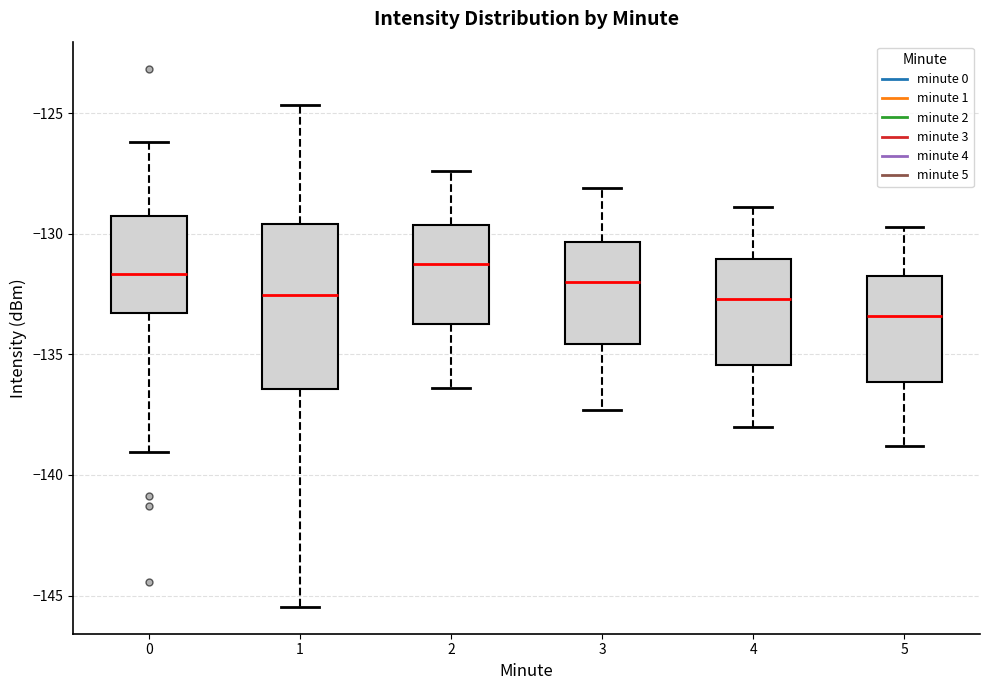

Reading left to right, transcribe this box plot: for each box, give where its median line is, the range the box spans, and where its two whiskers end, as read against the y-axis. The values are not printed on the chart, so give them approximately, as read against the axis.

0: median -131.5, box -133.5 to -129.5, whiskers -139.0 to -126.0
1: median -132.5, box -136.5 to -129.5, whiskers -145.5 to -124.5
2: median -131.0, box -133.5 to -129.5, whiskers -136.5 to -127.5
3: median -132.0, box -134.5 to -130.5, whiskers -137.5 to -128.0
4: median -132.5, box -135.5 to -131.0, whiskers -138.0 to -129.0
5: median -133.5, box -136.0 to -131.5, whiskers -139.0 to -129.5